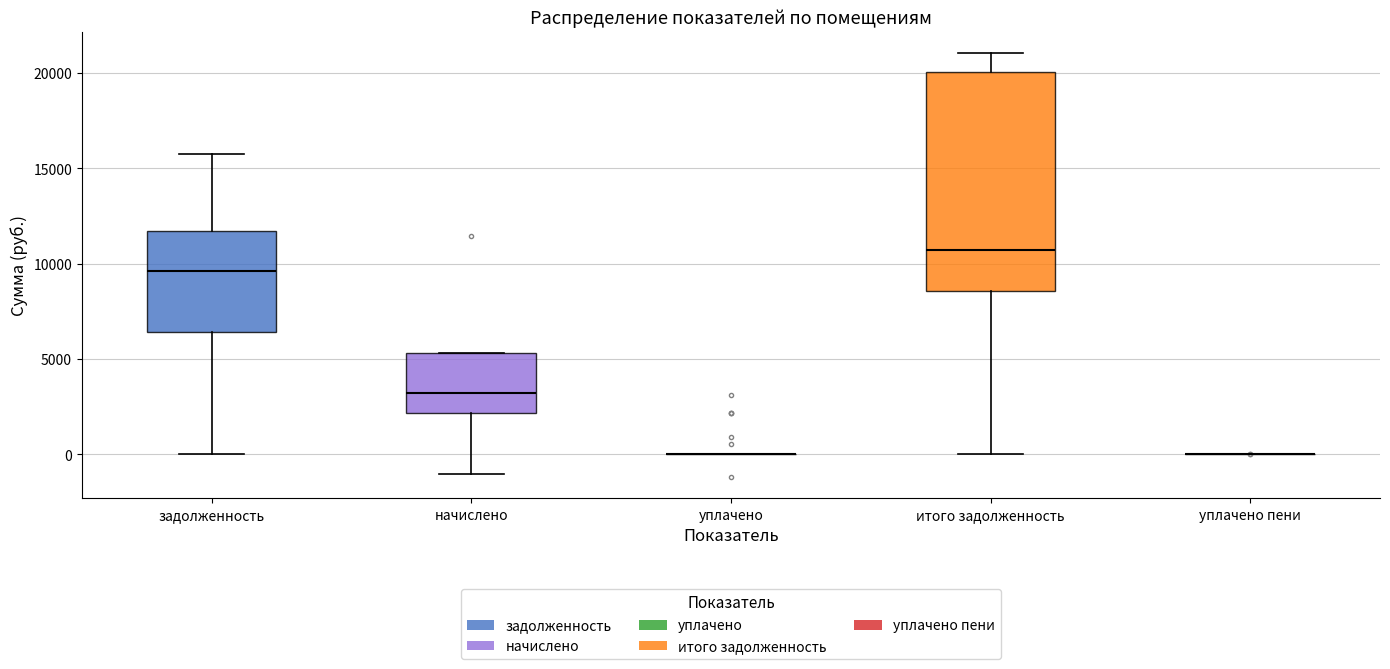

Reading left to right, transcribe this box plot: for each box, give where its median line is, the range the box spans, and where its two whiskers end, as read against the y-axis. The values are not printed on the chart, so give them approximately, as read against the axis.

задолженность: median 9500, box 6500 to 11500, whiskers 0 to 15500
начислено: median 3000, box 2000 to 5500, whiskers -1000 to 5500
уплачено: box collapsed to a line at 0, whiskers 0 to 0
итого задолженность: median 10500, box 8500 to 20000, whiskers 0 to 21000
уплачено пени: box collapsed to a line at 0, whiskers 0 to 0